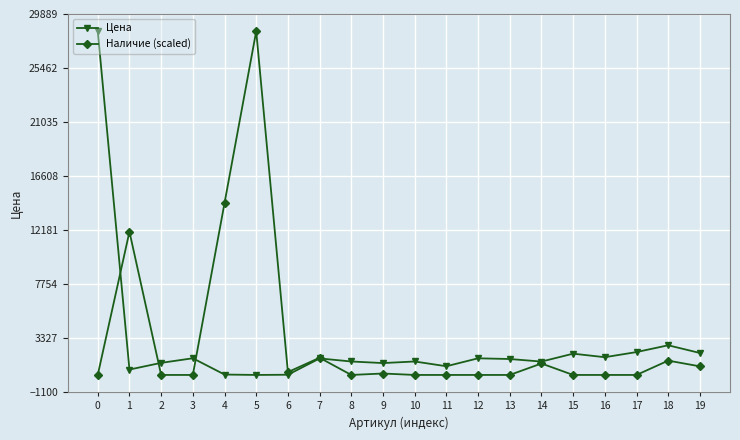

What is the difference between the second highest and minimum values in the Цена series?

2431.0